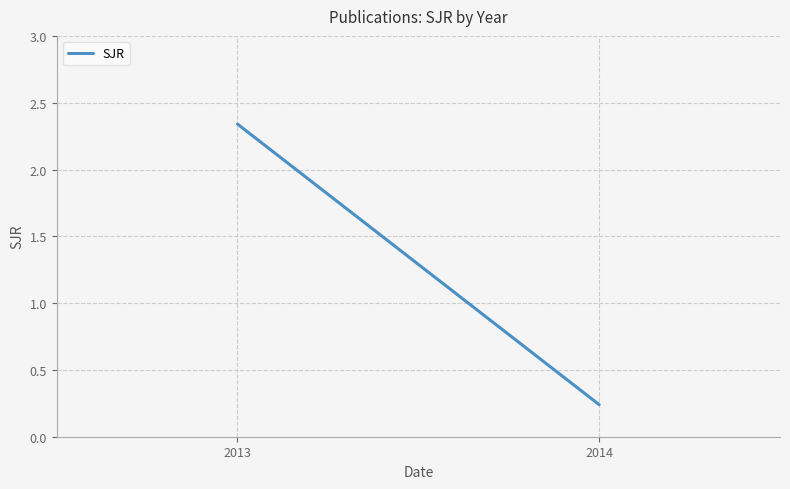

What is the sum of the values at 2014 and 2013?

2.6